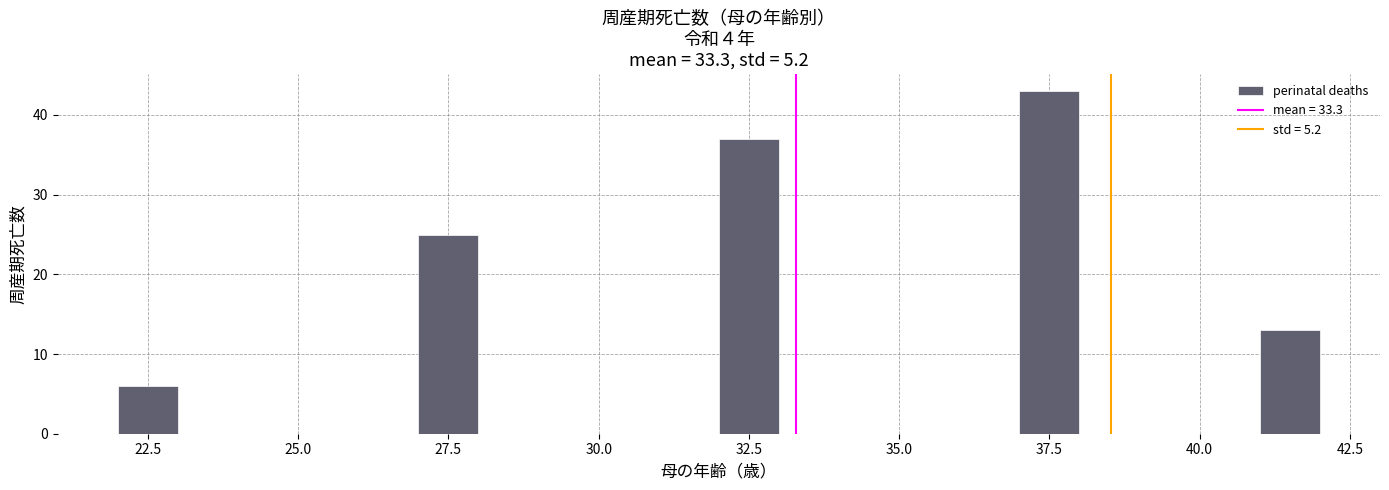

Around what value on the x-axis is the tallest bar? Give the approximate position of its centre, as read against the axis.

37.5